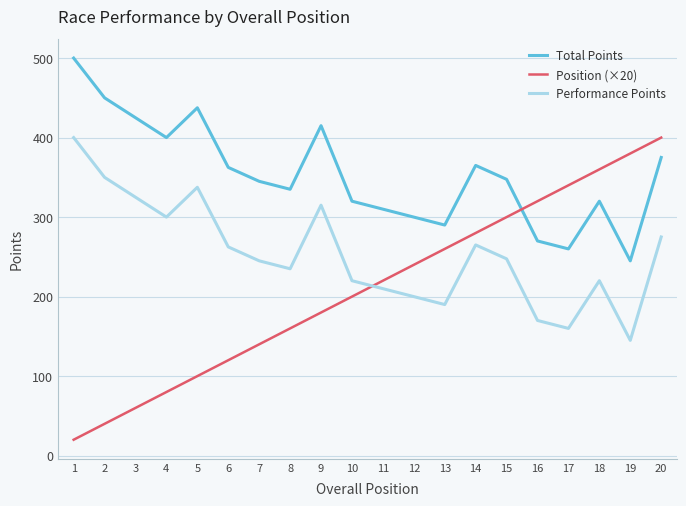

What is the sum of the Total Points values at 10 and 7?

665.0